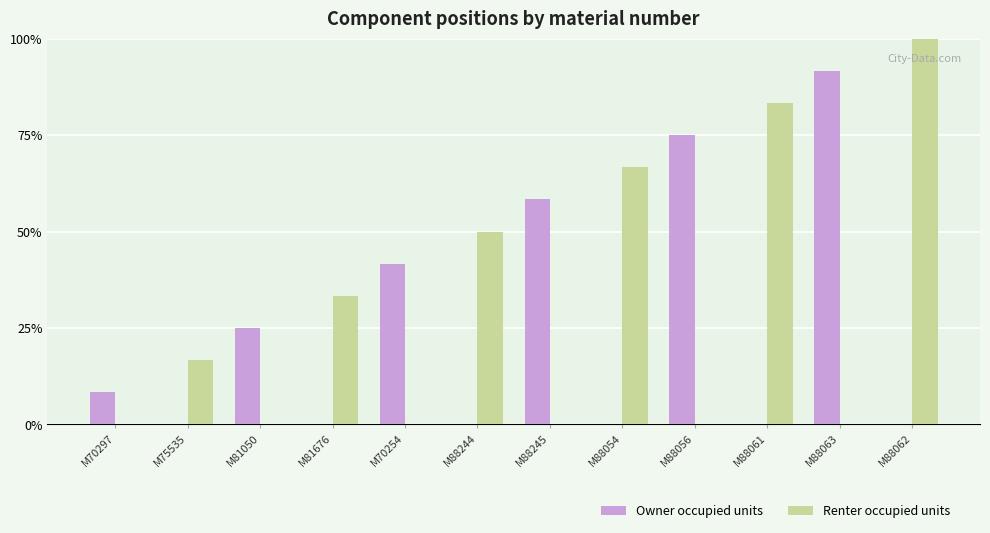

What is the sum of all Renter occupied units values?

350.0